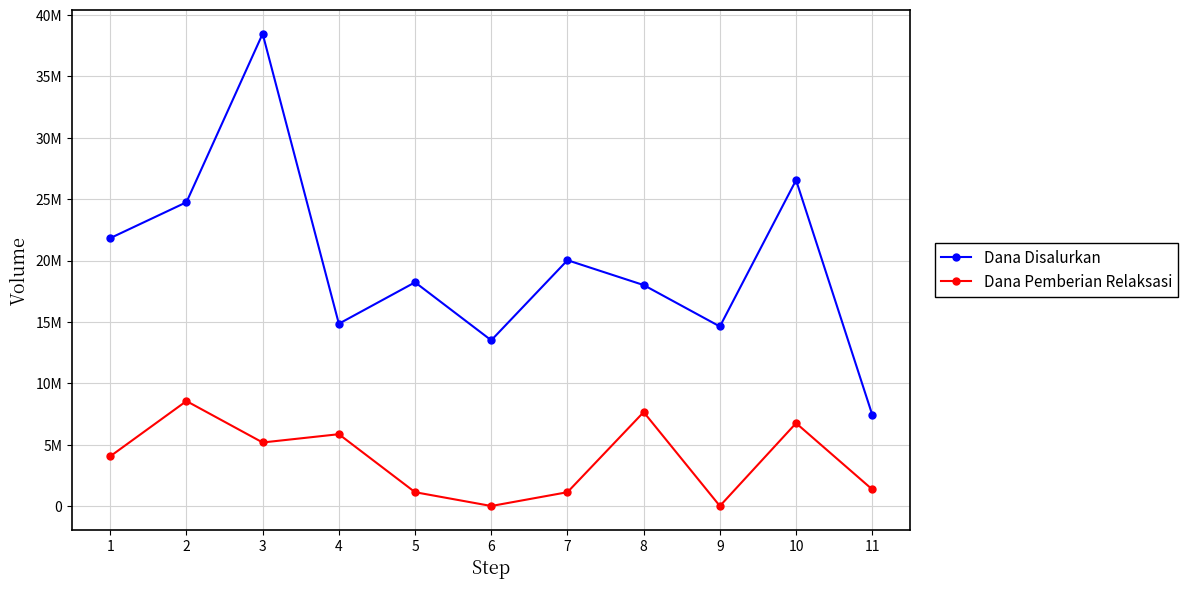

Which series has the widest spread of values?

Dana Disalurkan